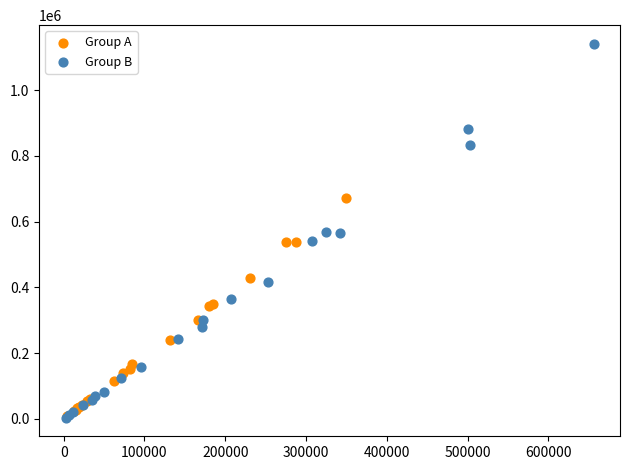

Which series contains the highest Y value?

Group B